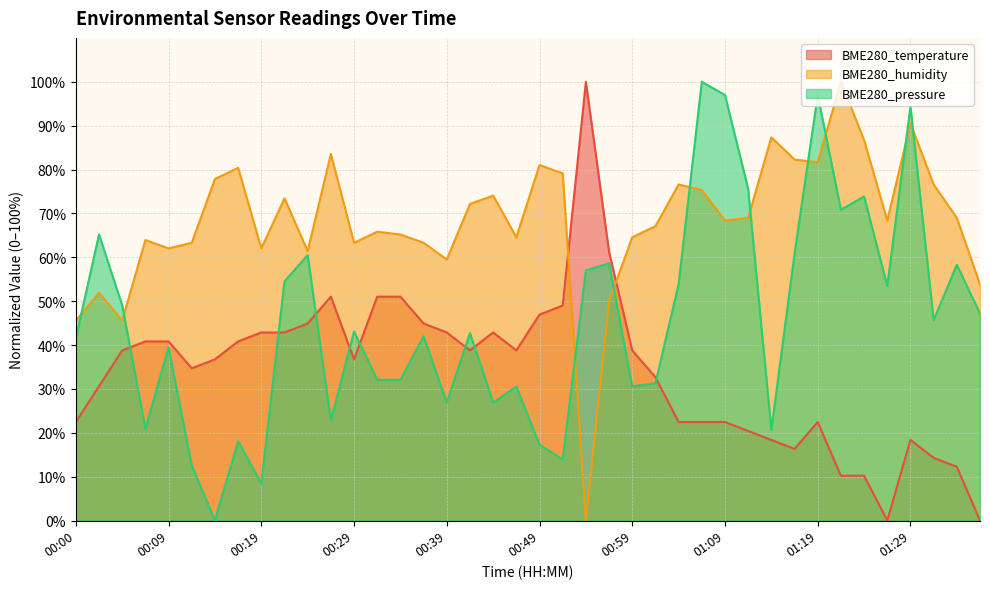

What is the sum of the BME280_temperature values at 00:02 and 00:44?

73.5